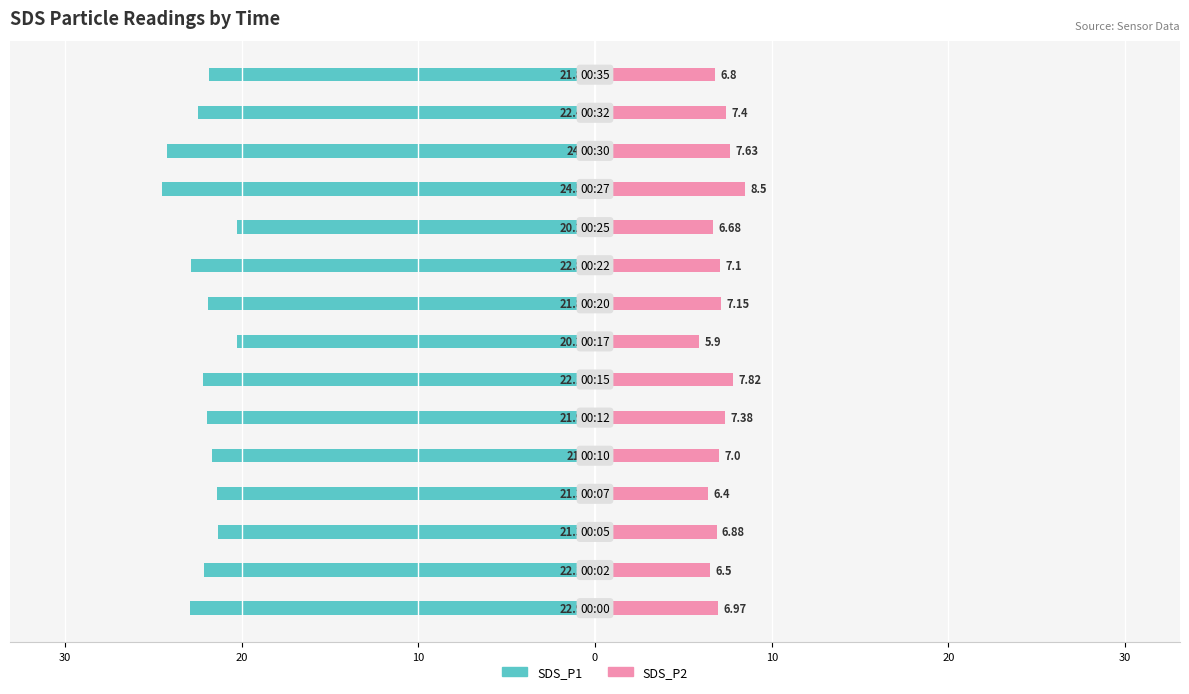

Which series has the widest spread of values?

SDS_P1